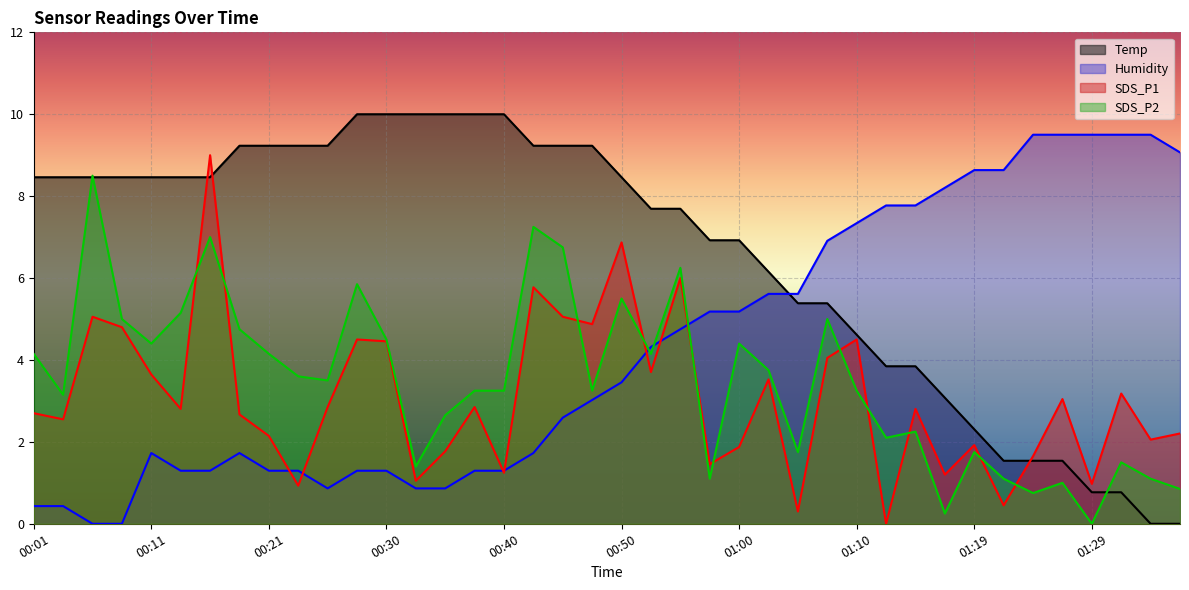

The Humidity series shows 8.2 at 01:17. True or false?

True